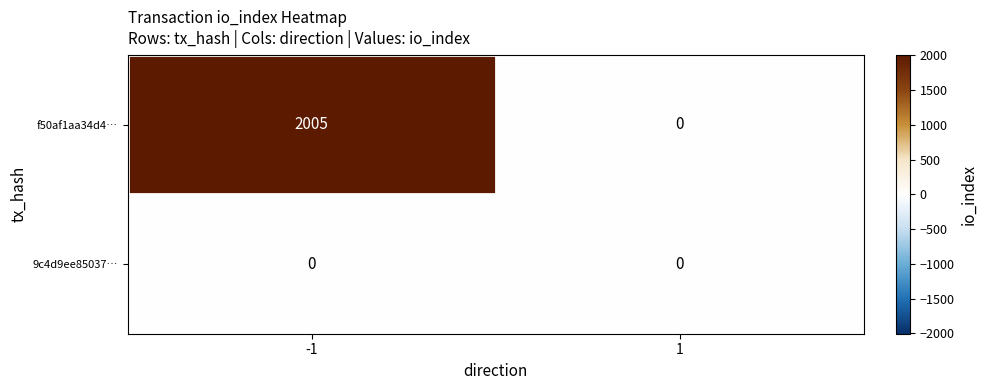

Reading left to right, what are all the values shown in this chart?

f50af1aa34d4…: -1=2005	1=0
9c4d9ee85037…: -1=0	1=0